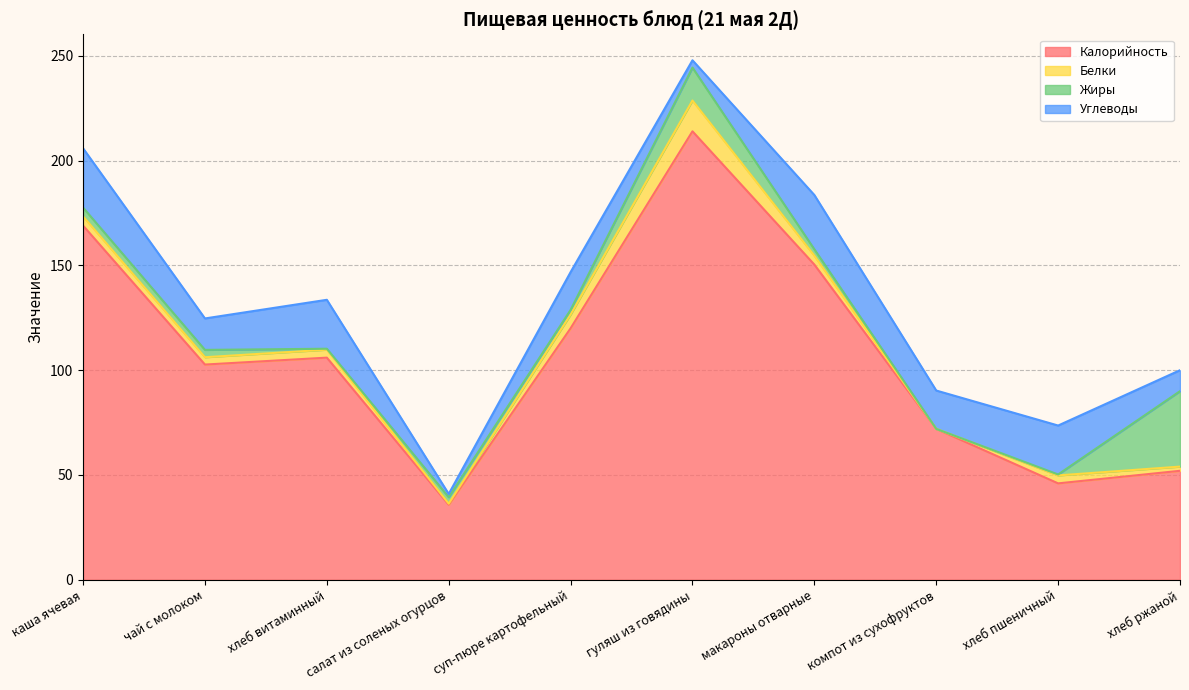

Which has a higher value, макароны отварные or хлеб ржаной?

макароны отварные